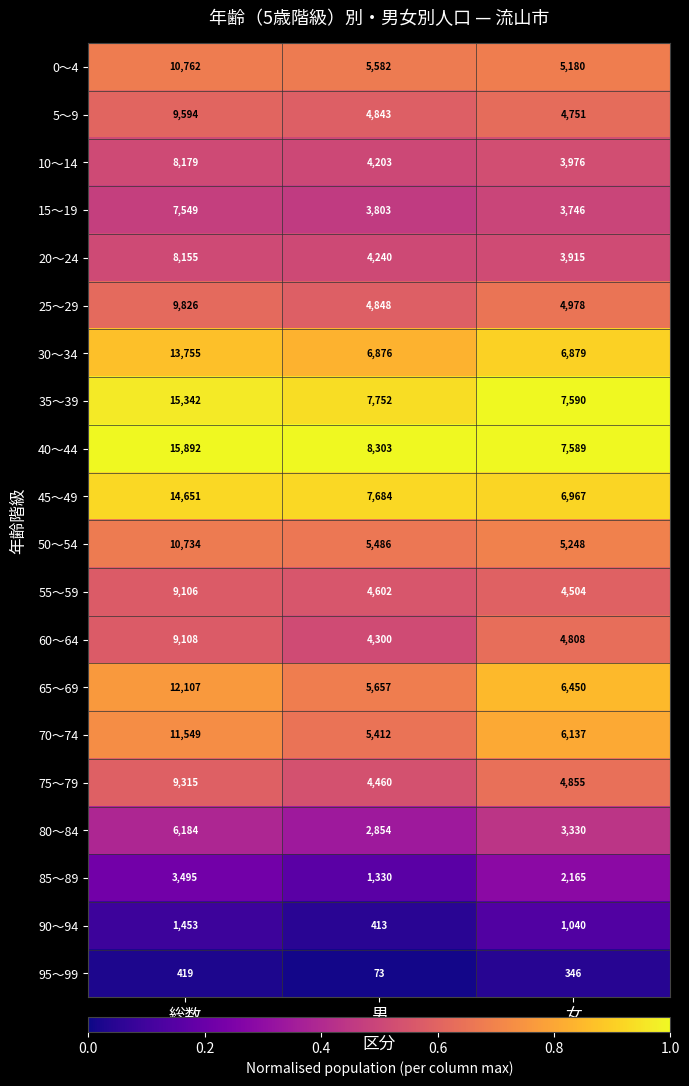

Which series has the widest spread of values?

40～44